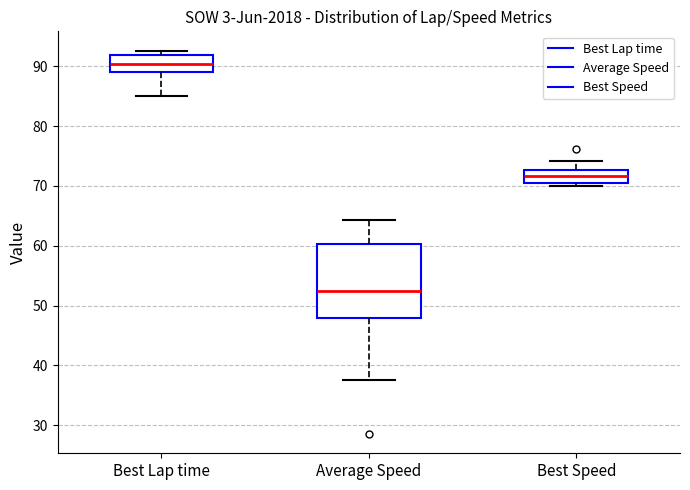

Reading left to right, read every box against the y-axis: the position of its median line, the range the box covers, and the ends of its whiskers. The values are not printed on the chart, so give them approximately, as read against the axis.

Best Lap time: median 90, box 89 to 92, whiskers 85 to 93
Average Speed: median 52, box 48 to 60, whiskers 37 to 64
Best Speed: median 72, box 70 to 73, whiskers 70 (just below the box's lower edge) to 74